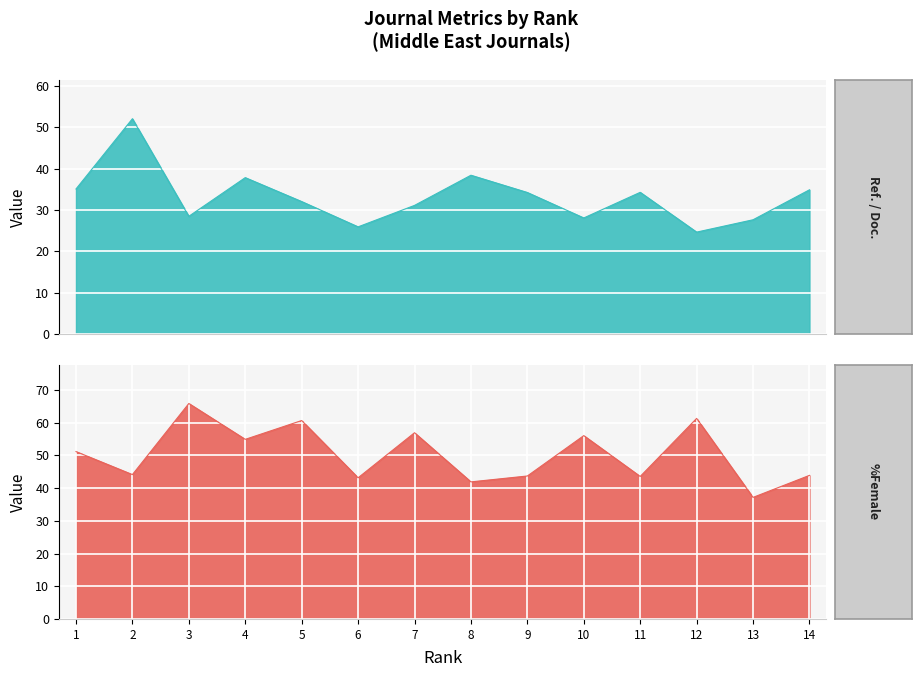

Between which two adjacent categories do Ref. / Doc. and %Female first intersect?

1 and 2